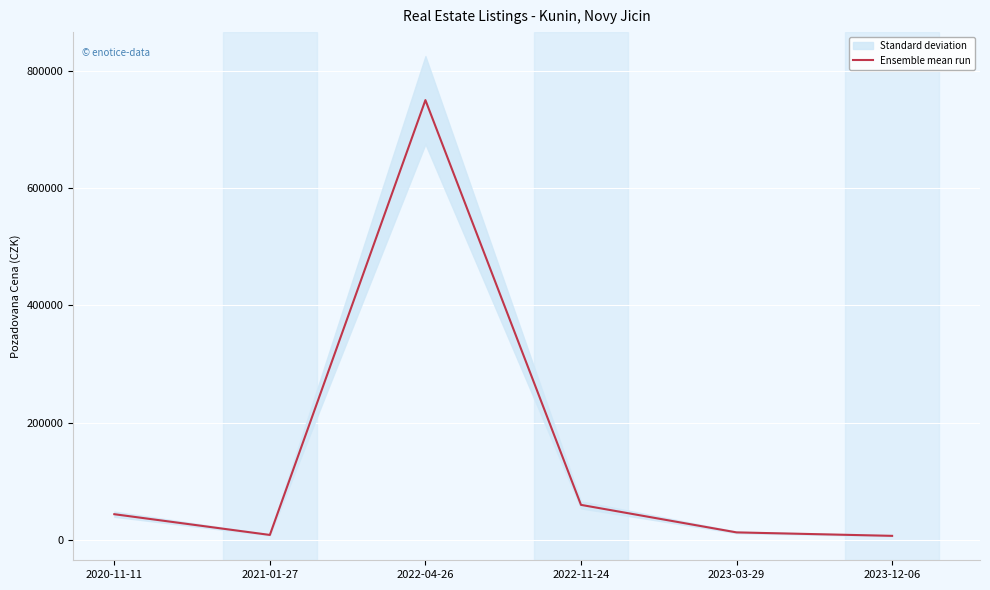

Reading right to left, list all the values displayed in this chart.

7200	13100	60000	750000	8740	44100